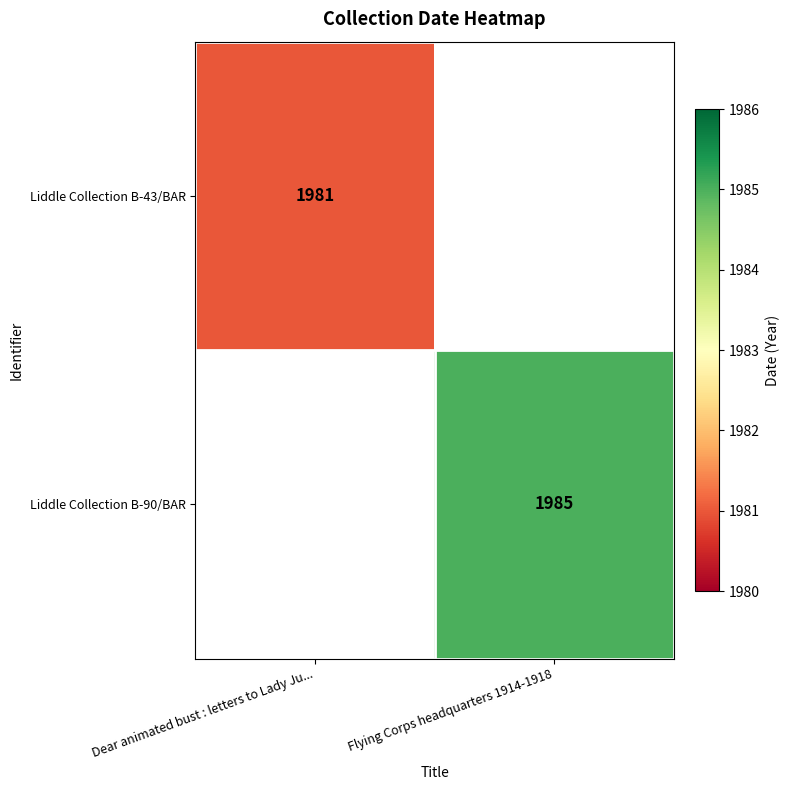

Which category has the lowest value across all series?

Dear animated bust : letters to Lady Ju...